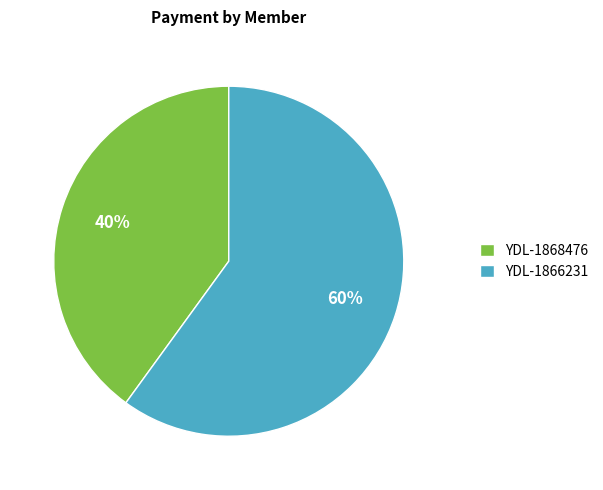

Is YDL-1868476 the majority of the pie?

No